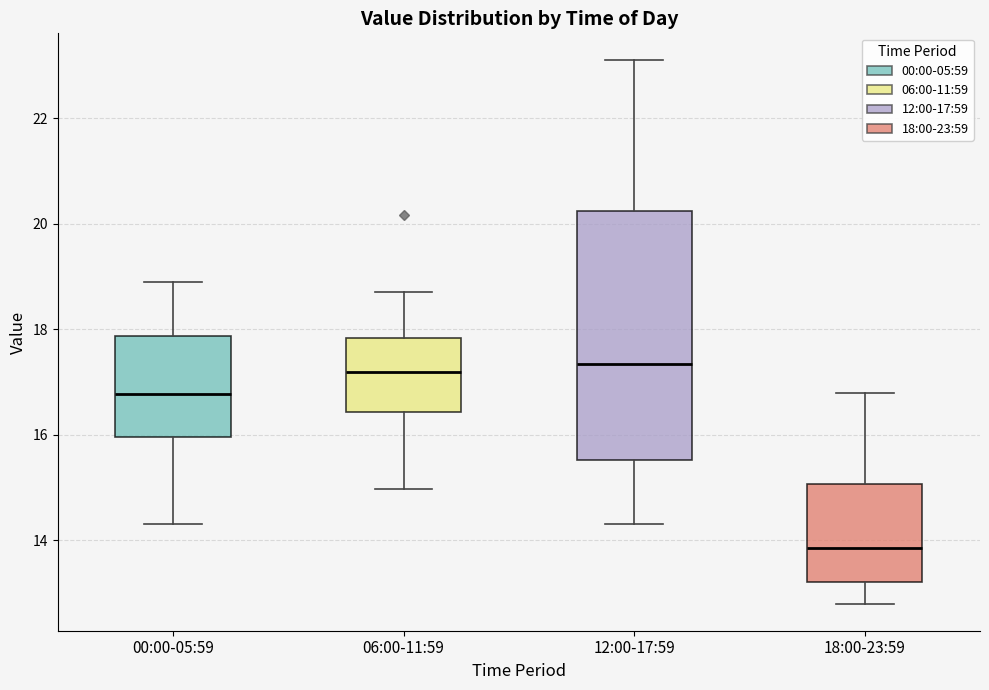

Reading left to right, transcribe this box plot: for each box, give where its median line is, the range the box spans, and where its two whiskers end, as read against the y-axis. The values are not printed on the chart, so give them approximately, as read against the axis.

00:00-05:59: median 16.8, box 16.0 to 17.8, whiskers 14.4 to 19.0
06:00-11:59: median 17.2, box 16.4 to 17.8, whiskers 15.0 to 18.8
12:00-17:59: median 17.4, box 15.6 to 20.2, whiskers 14.4 to 23.2
18:00-23:59: median 13.8, box 13.2 to 15.0, whiskers 12.8 to 16.8